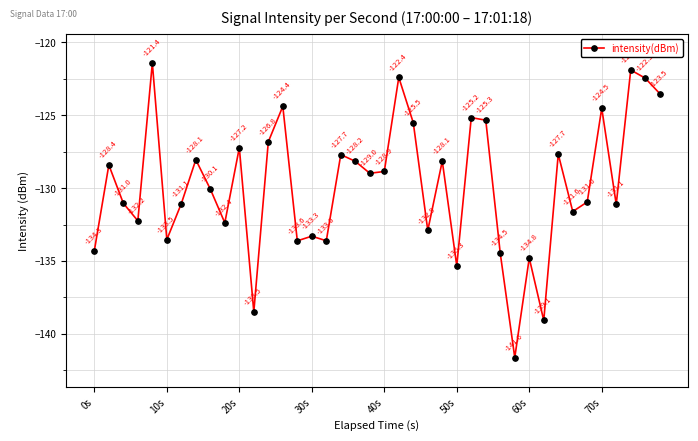

True or false: there are more than 2 points higher than both neighbors.

True